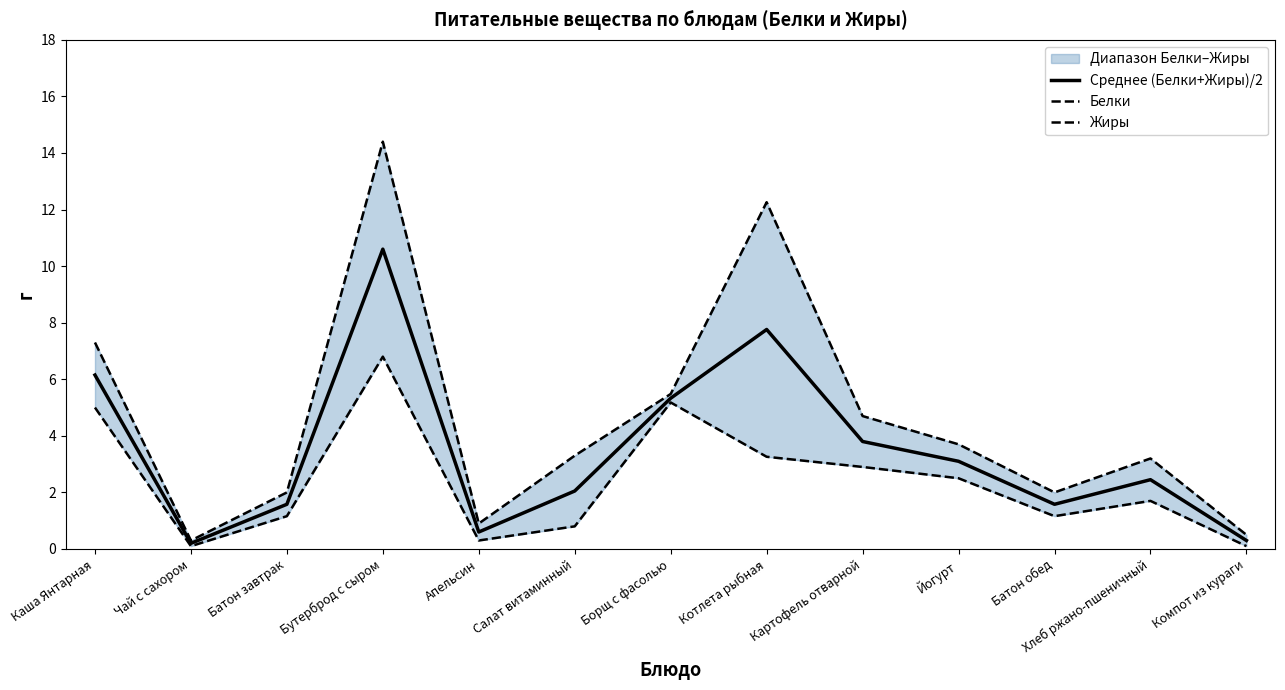

The Среднее (Белки+Жиры)/2 series shows 1.6 at Батон обед. True or false?

True